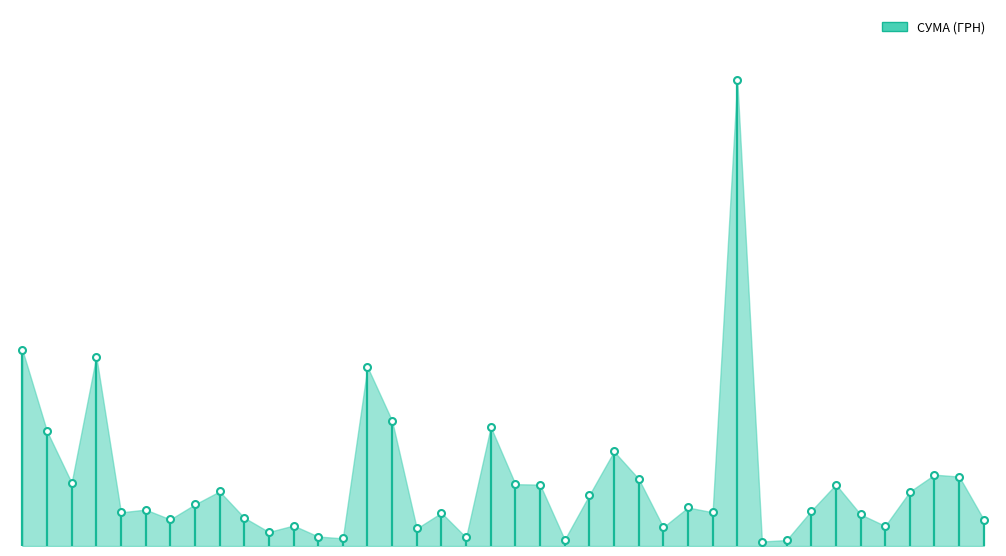

Which category has the lowest value across all series?

30